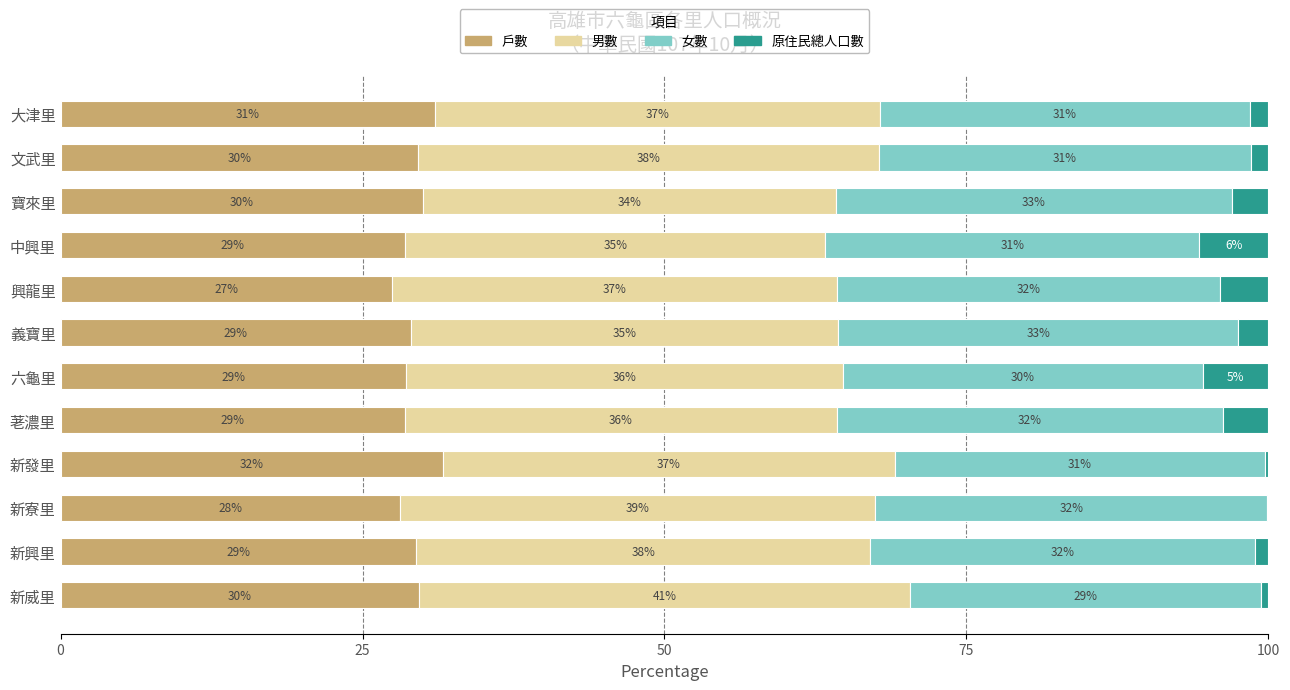

How many categories are shown in the chart?

12